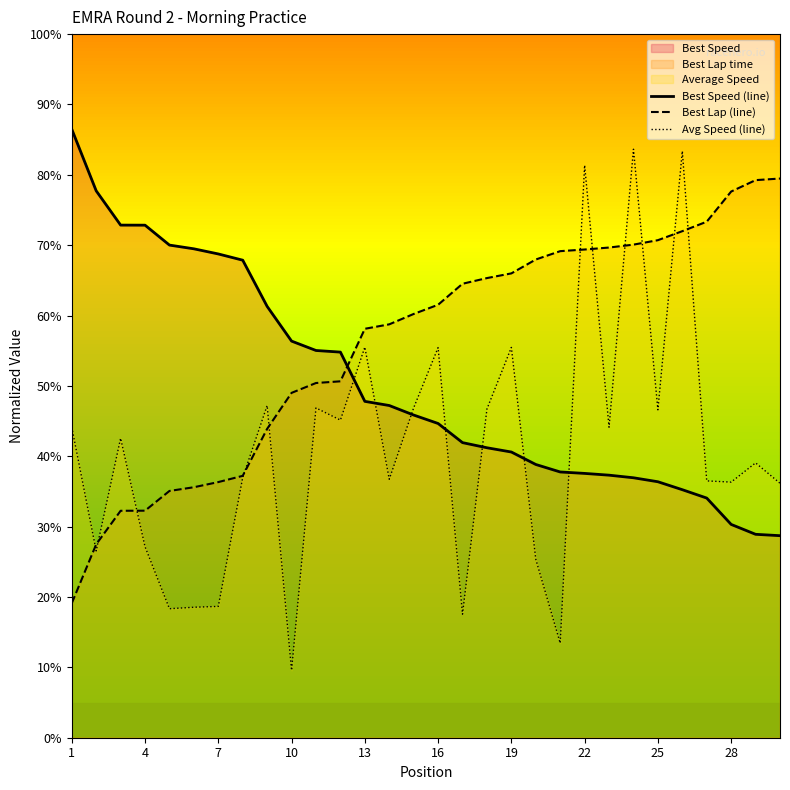

True or false: Best Speed (line) and Best Lap (line) cross at least once.

True